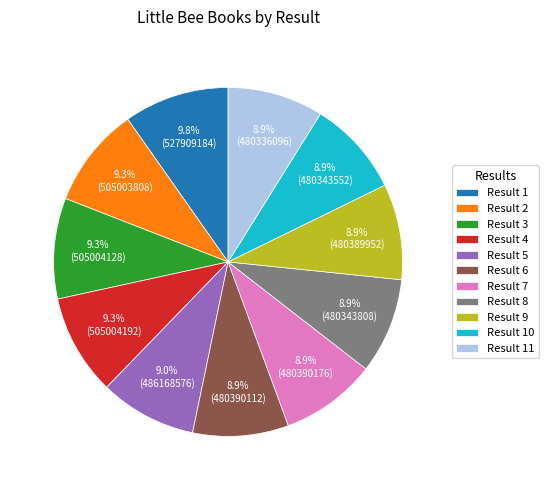

Does any single category account for the majority?

No